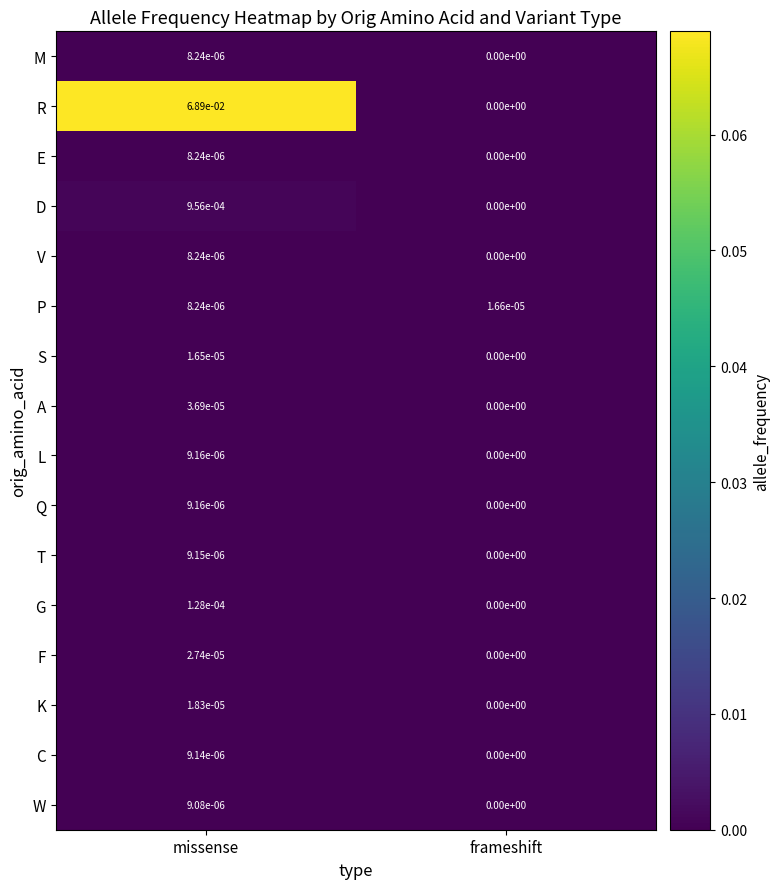

Which series changed the most between missense and frameshift?

R